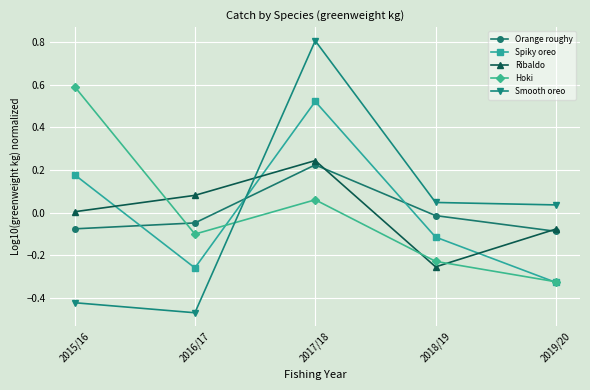

Is it true that Smooth oreo equals 0.0 at 2018/19?

True